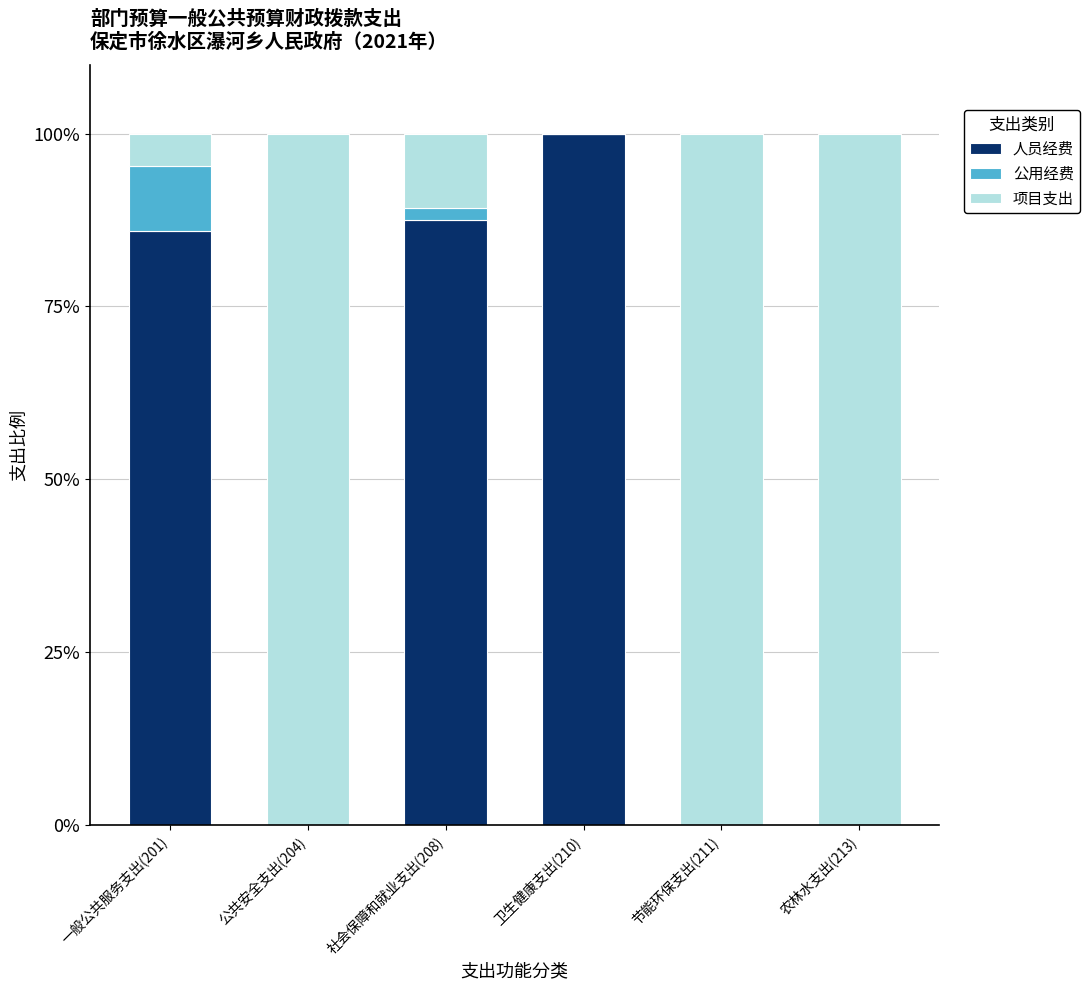

The 人员经费 series shows 0.0 at 农林水支出(213). True or false?

True